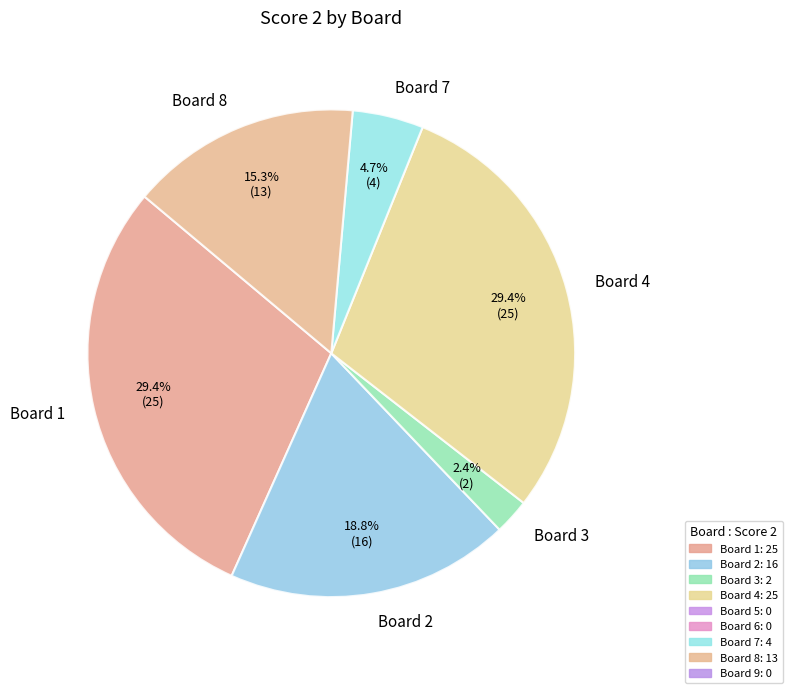

Do Board 7 and Board 3 together represent more than half of the pie?

No